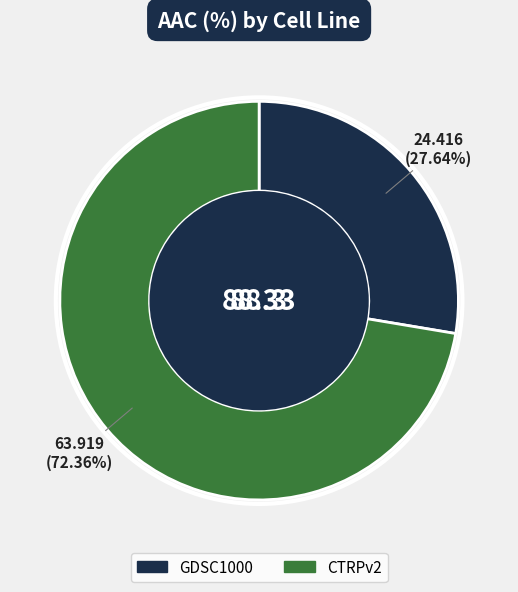

To the nearest percent, what is the difference between the CTRPv2 and GDSC1000 slice percentages?

45%